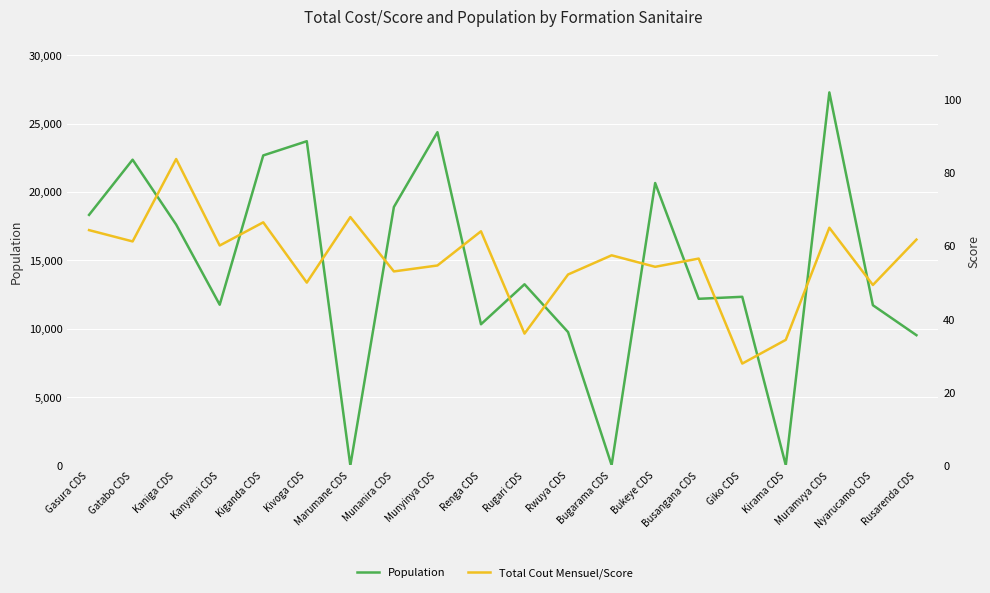

Read the Population value at Kirama CDS.

16.0